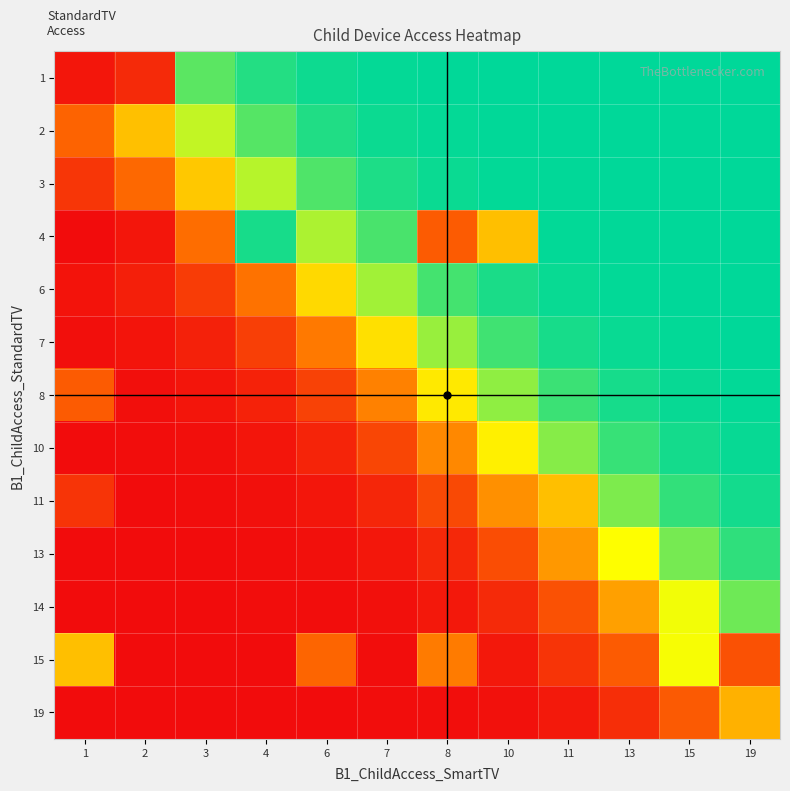

Rank the series by their maximum value, from highest to lowest.

1, 2, 3, 4, 6, 7, 8, 10, 11, 13, 14, 15, 19